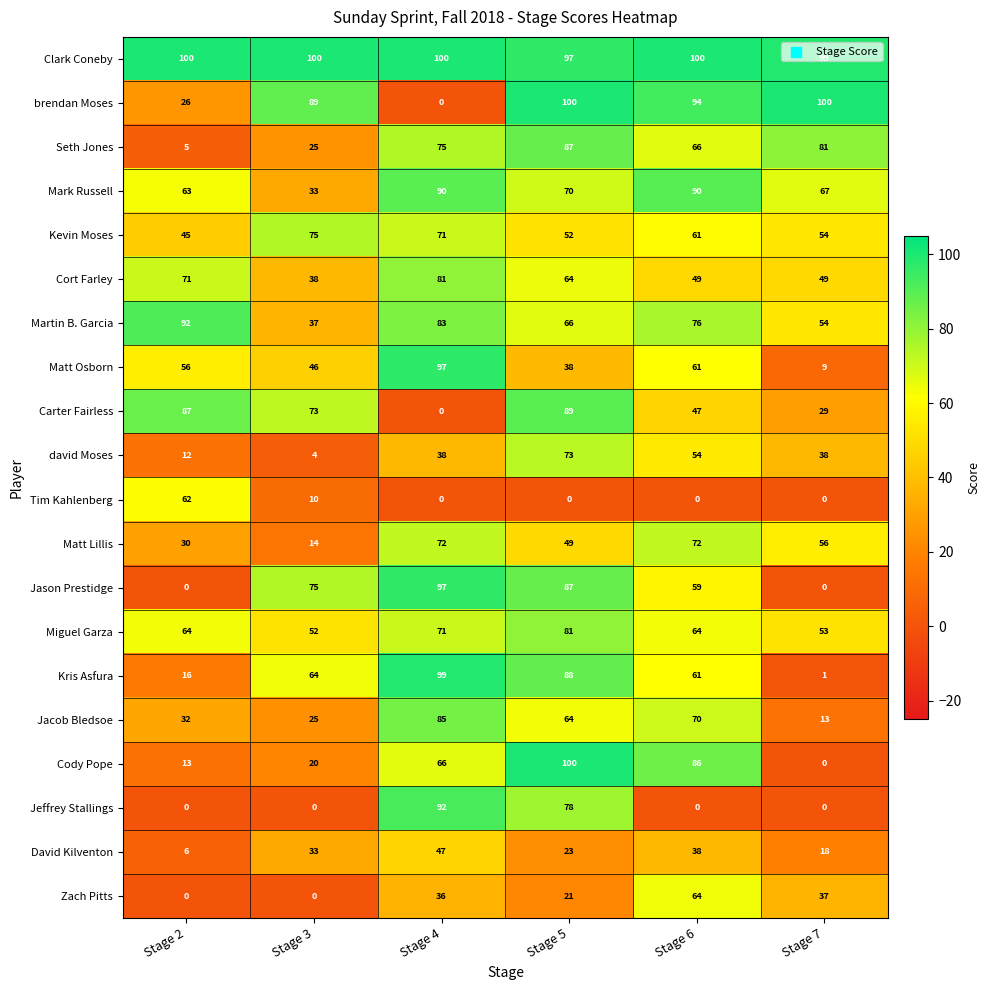

What is the difference between the highest and lowest values at Stage 2?

100